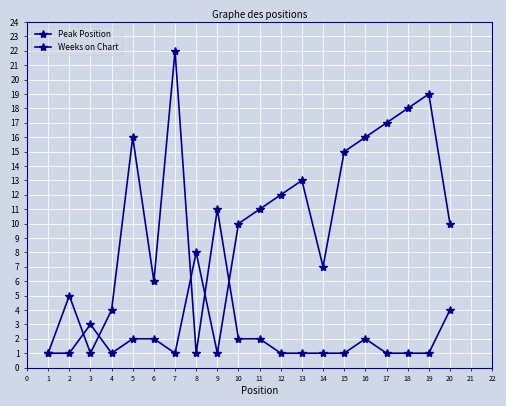

At 4, list the series in order from largest to smallest.

Weeks on Chart, Peak Position